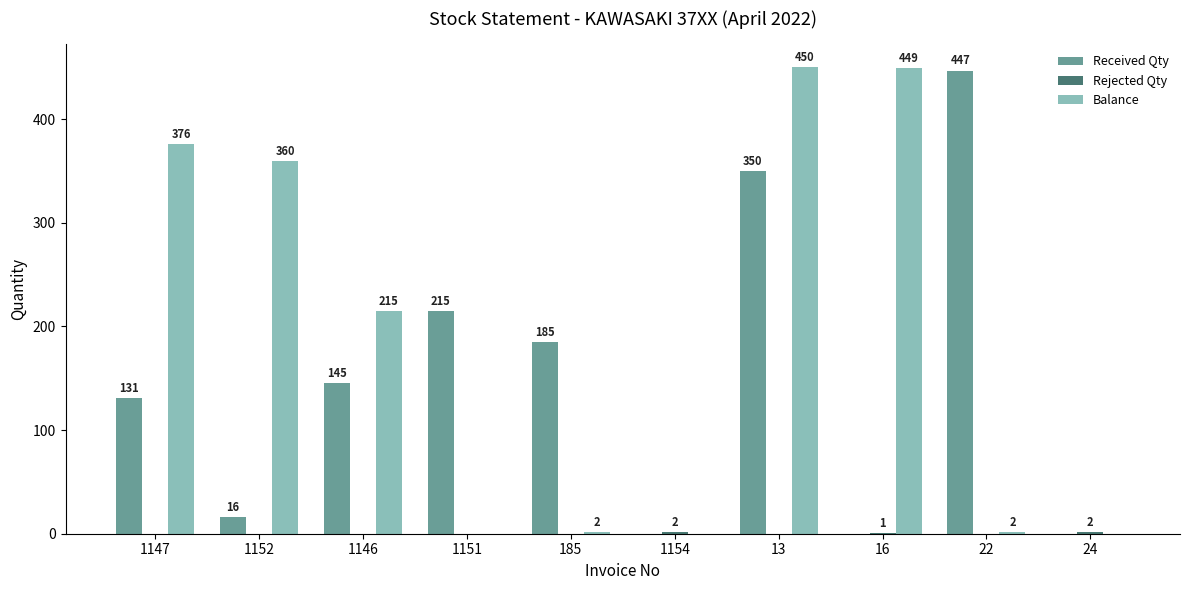

Which series changed the most between 1152 and 13?

Received Qty